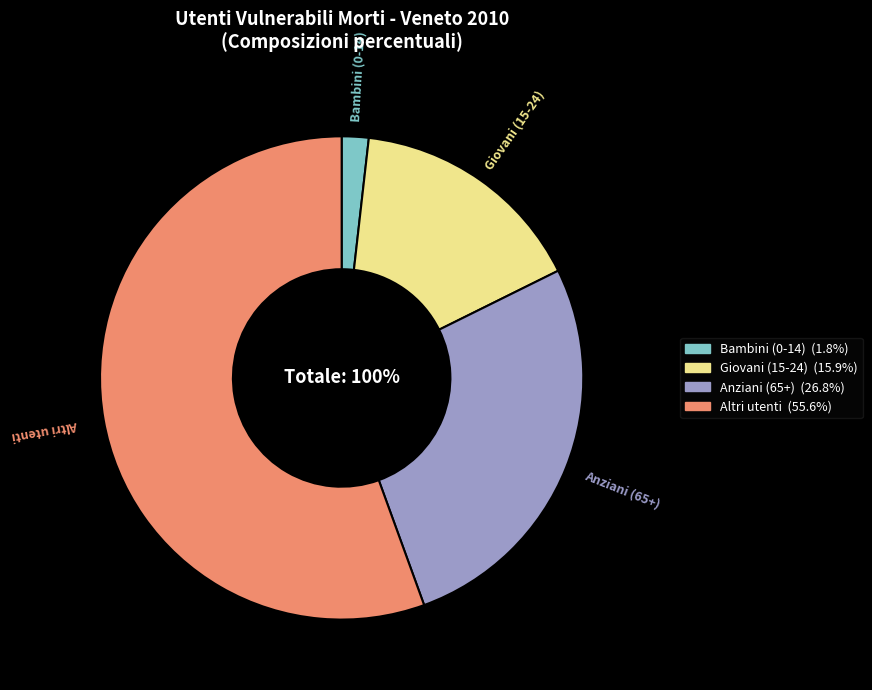

To the nearest percent, what percentage of the pie is Altri utenti?

56%